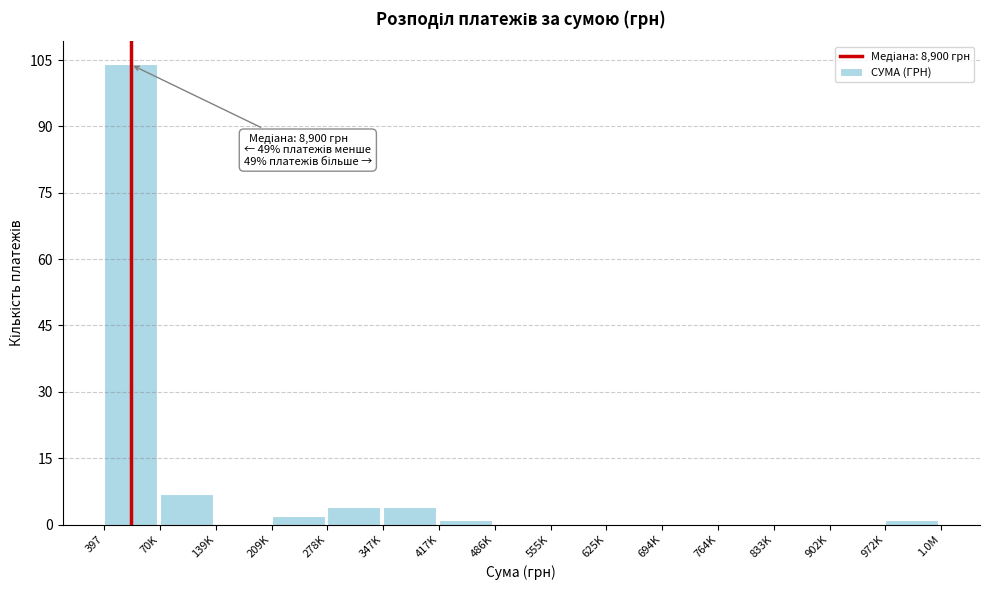

Reading right to left, list all the values displayed in this chart.

972K=1	902K=0	833K=0	764K=0	694K=0	625K=0	555K=0	486K=0	417K=1	347K=4	278K=4	209K=2	139K=0	70K=7	397=104